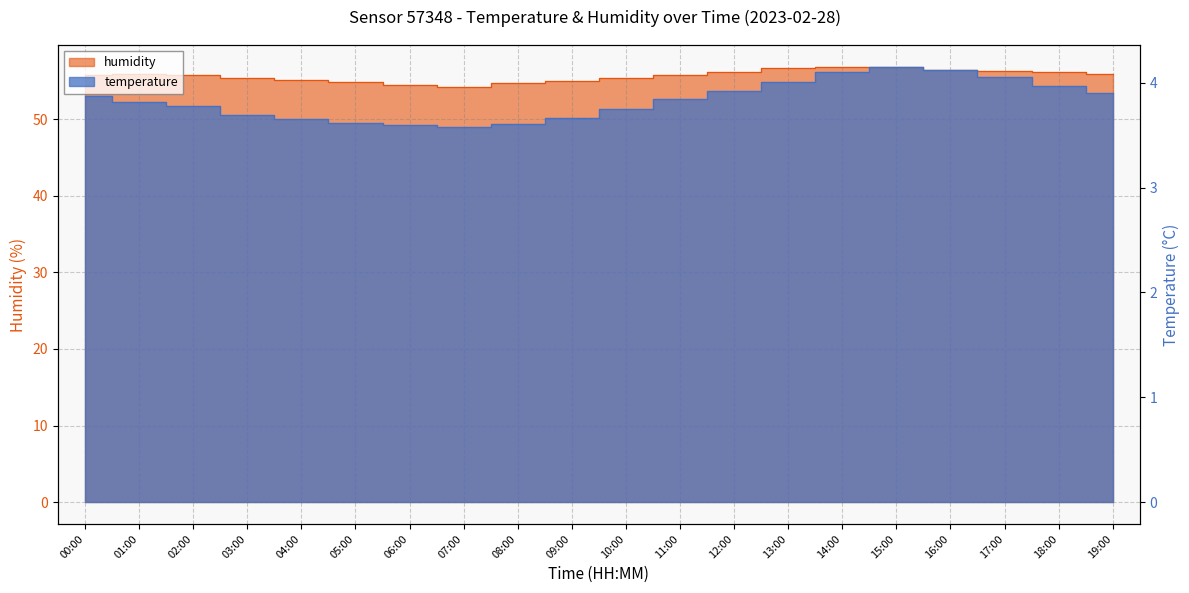

Which series changed the most between 03:00 and 19:00?

humidity